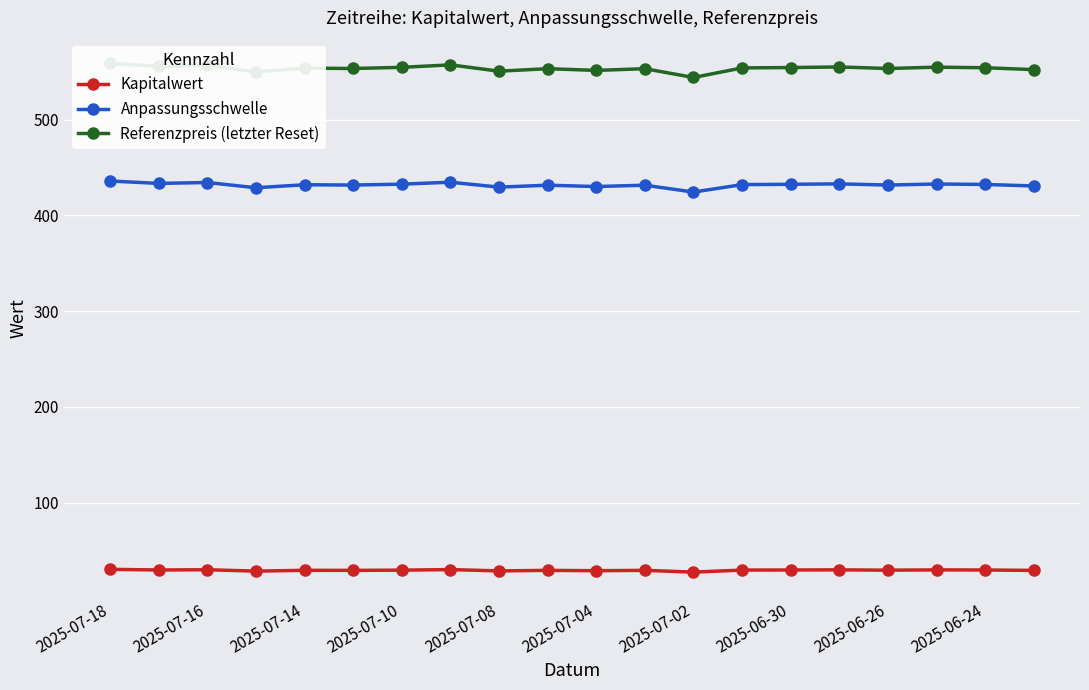

In Referenzpreis (letzter Reset), how many points are lower than both neighbors (excluding endpoints)?

7